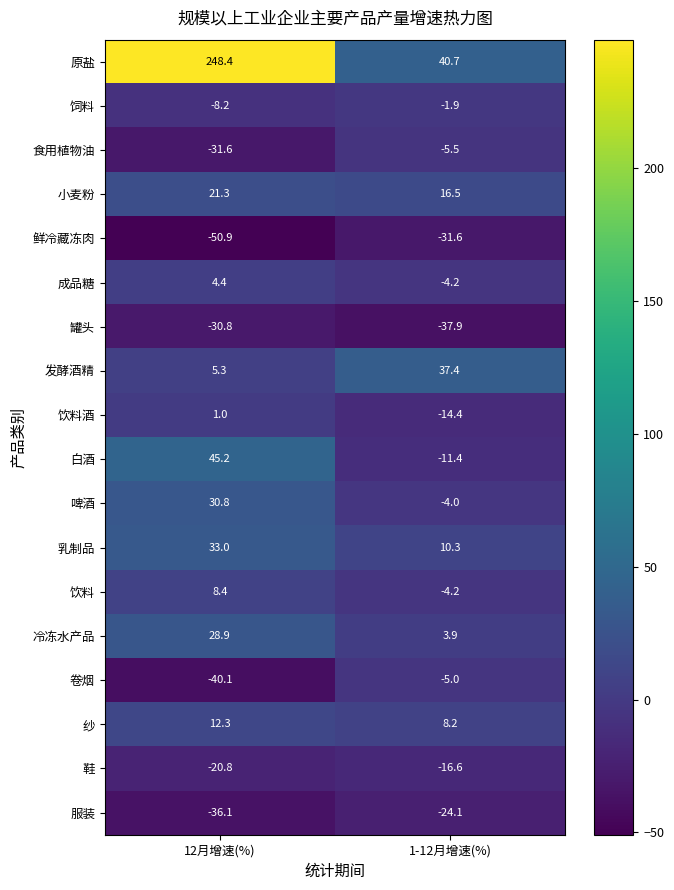

What is the highest value of the 服装 series?

-24.1